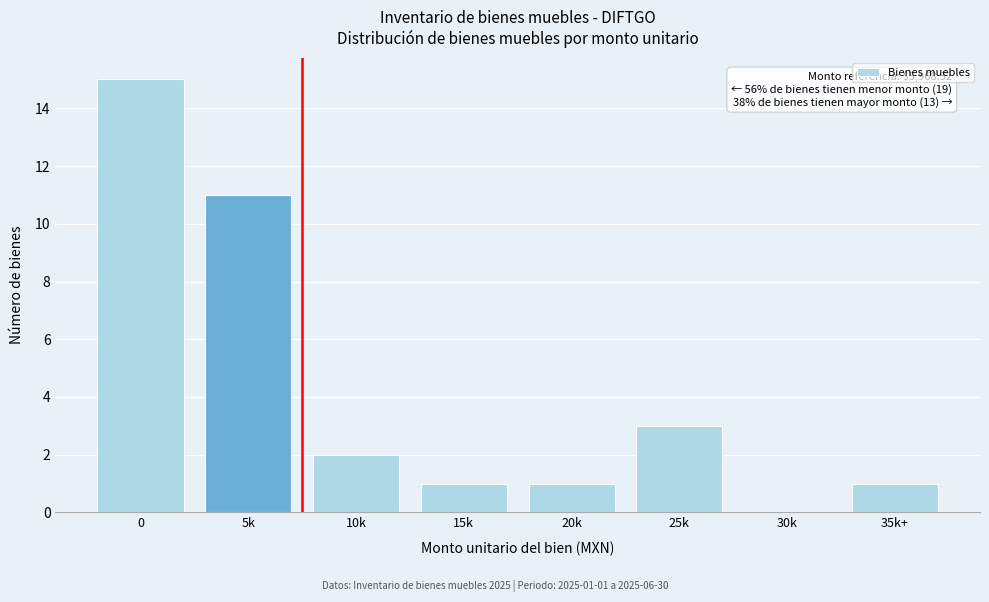

Reading left to right, list all the values displayed in this chart.

0=15	5k=11	10k=2	15k=1	20k=1	25k=3	30k=0	35k+=1